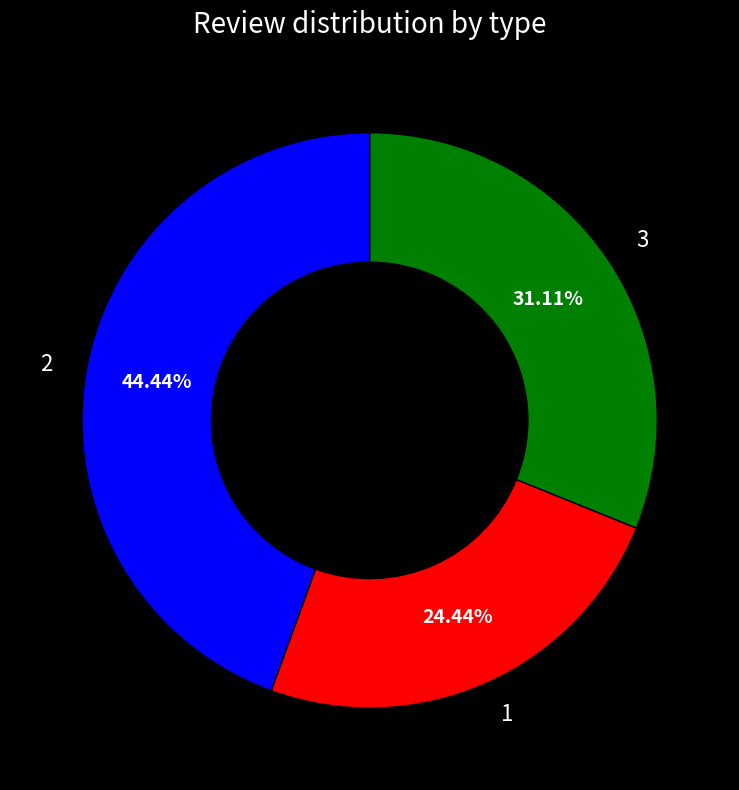

What is the ratio of the value at 2 to the value at 1?

1.8